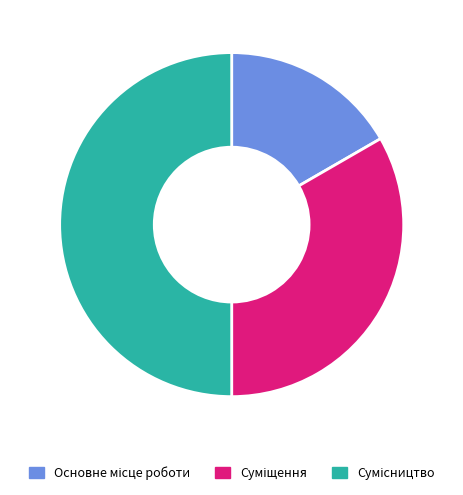

Rank the categories by value from lowest to highest.

Основне місце роботи, Суміщення, Сумісництво